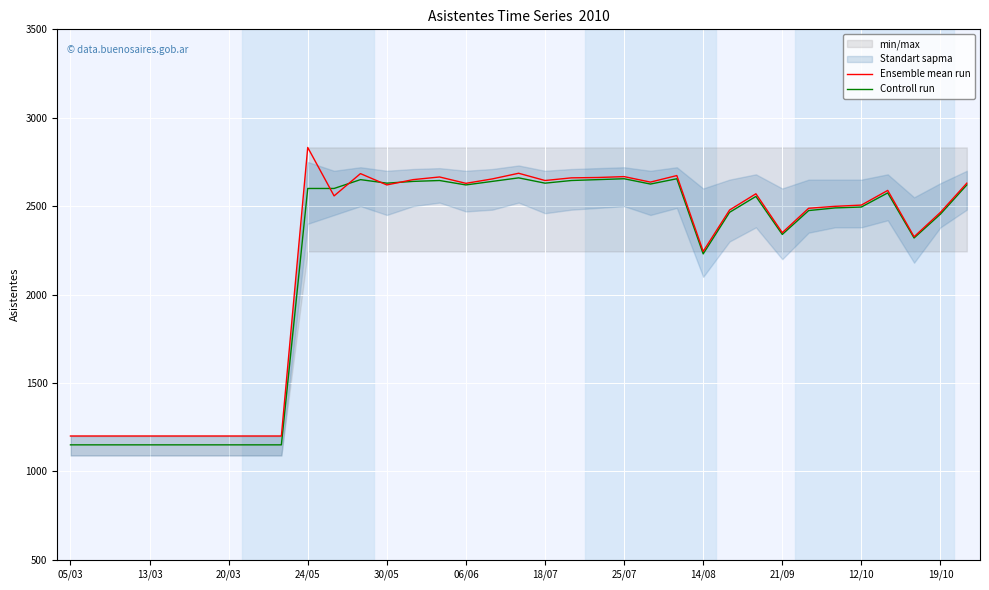

What is the highest value of the Ensemble mean run series?

2832